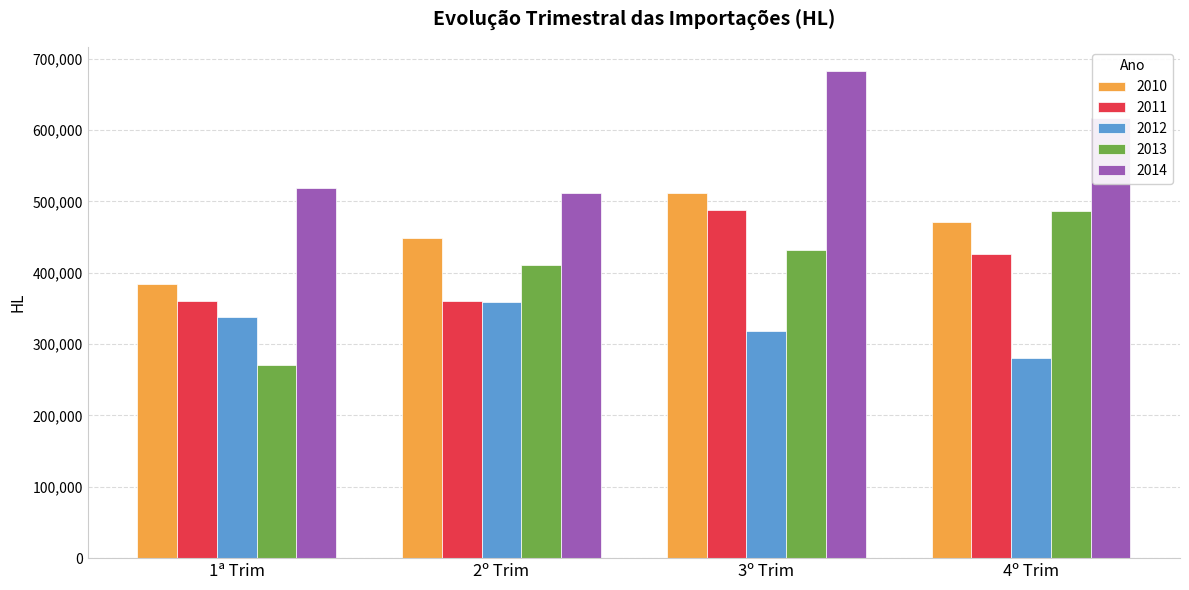

What is the difference between the maximum and minimum values in the 2011 series?

127716.3